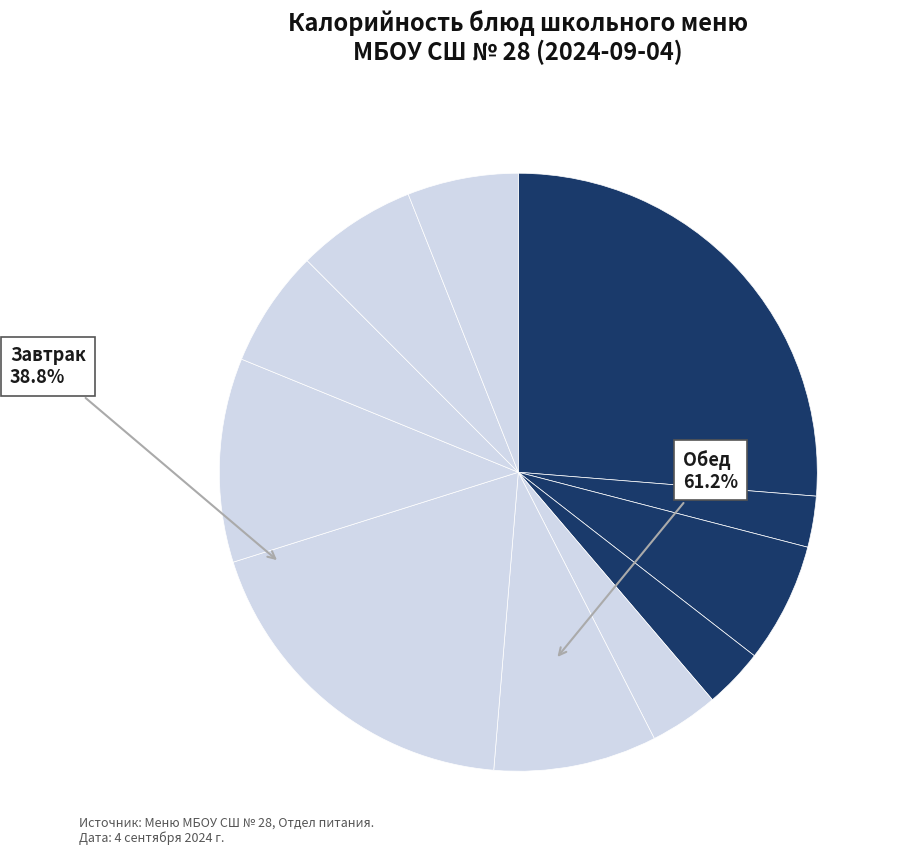

Count the number of slices in the pie.

11